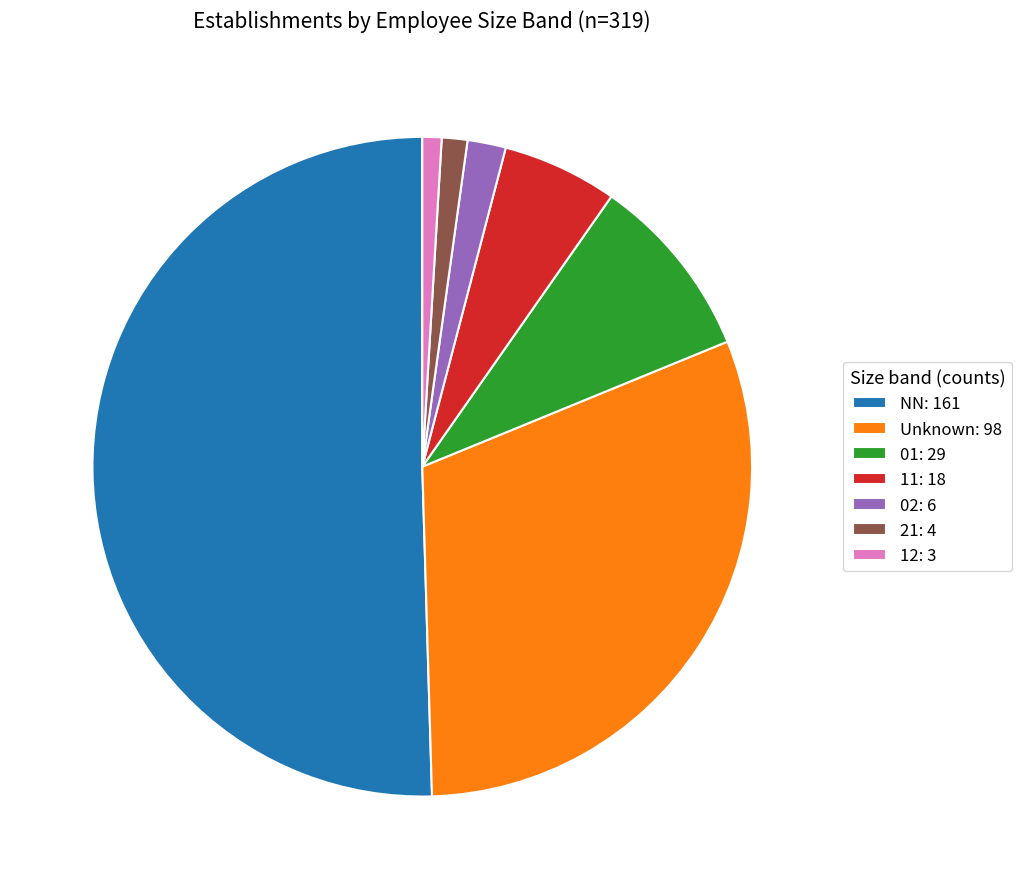

Which category accounts for the majority?

NN: 161